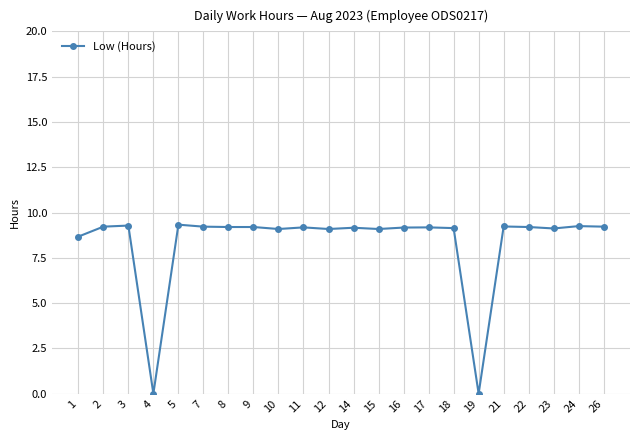

True or false: the data has more than 2 interior local peaks.

True